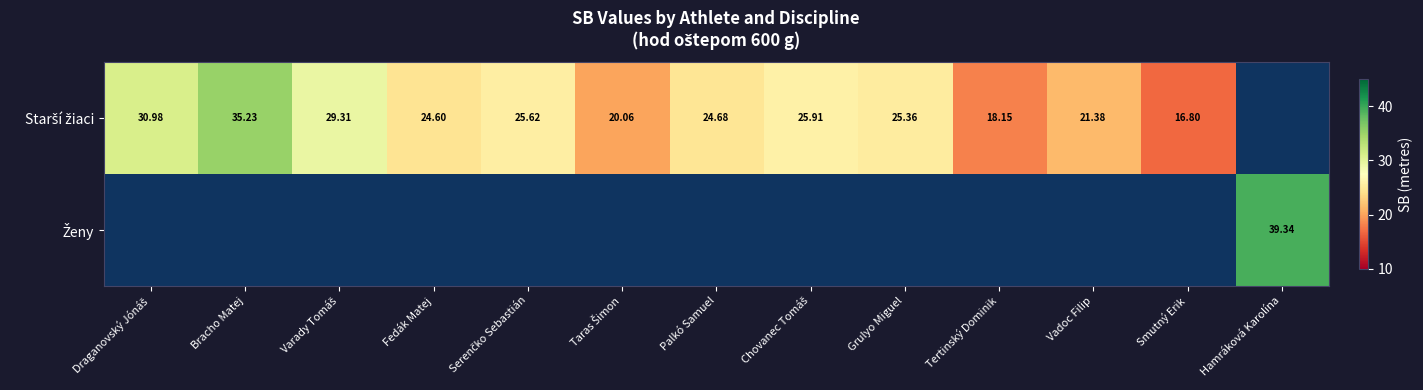

Which category has the highest value in the Starší žiaci series?

Bracho Matej